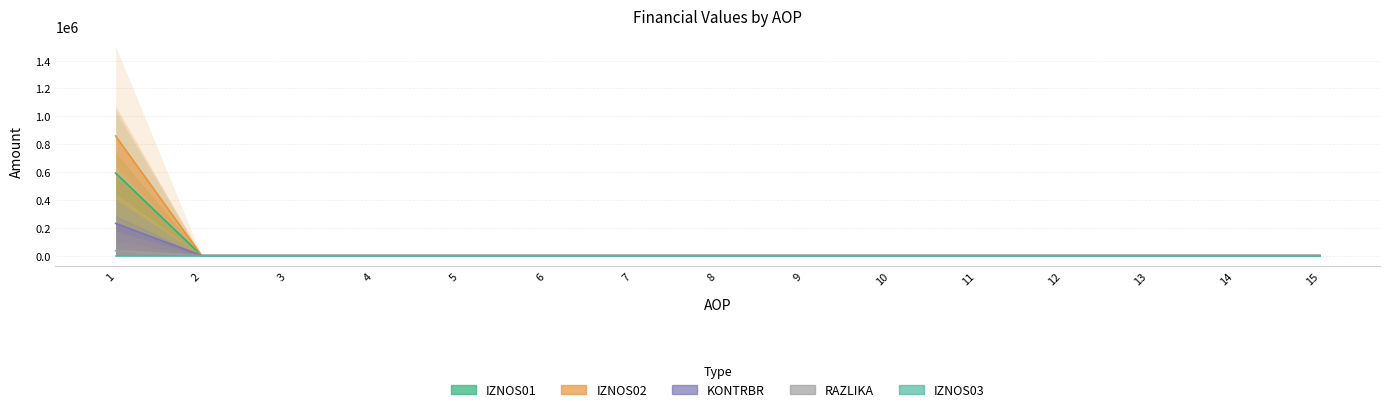

Which series has the largest total across all categories?

KONTRBR